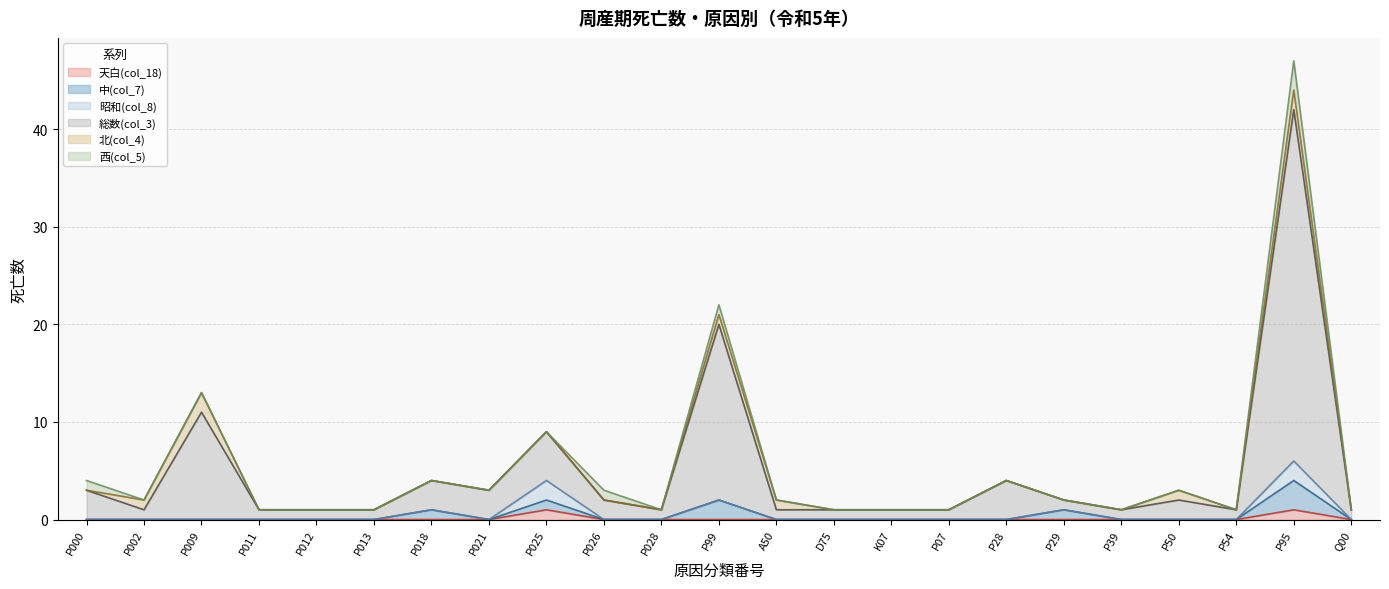

Does the chart display data point markers on the line(s)?

No